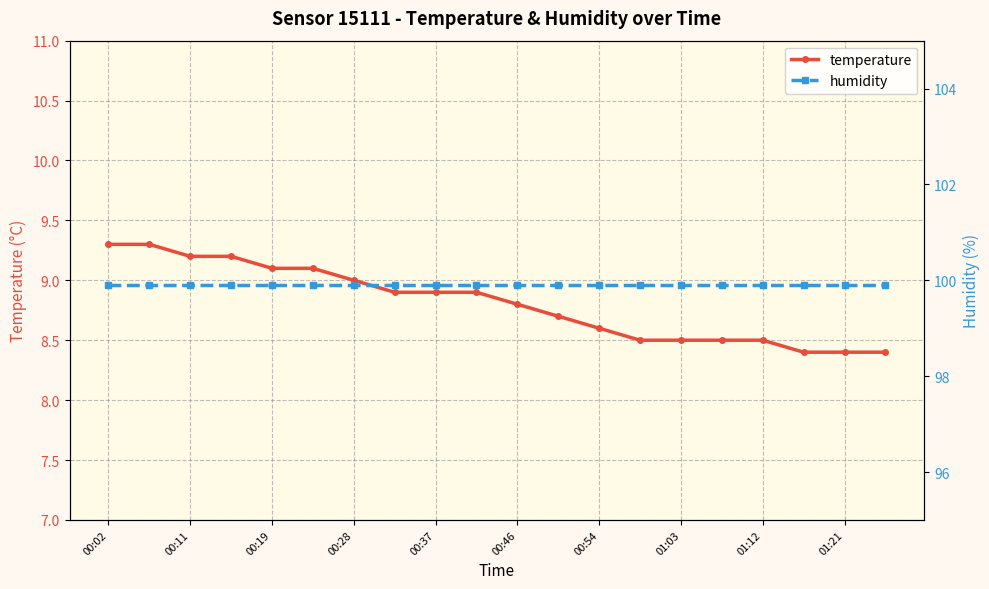

Read the temperature value at 01:03.

8.5